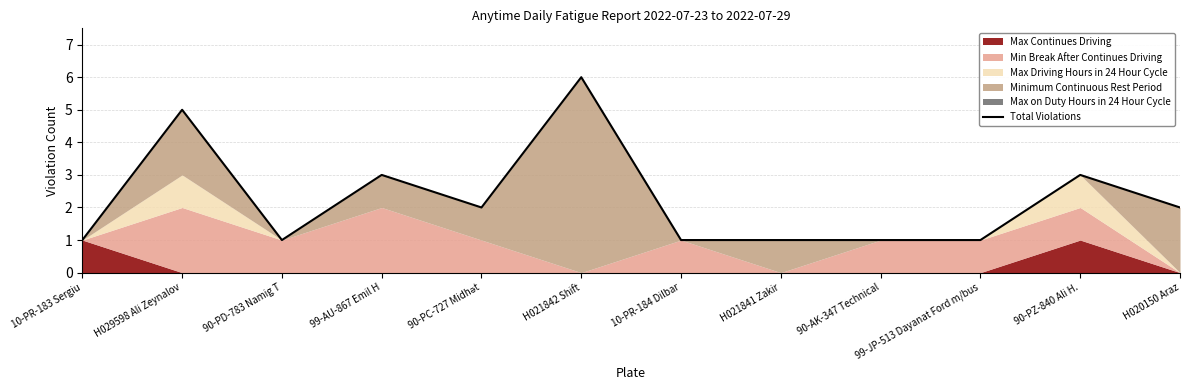

List the labels in order of value, largest first.

H021842 Shift, H029598 Ali Zeynalov, 99-AU-867 Emil H, 90-PZ-840 Ali H., 90-PC-727 Midhət, H020150 Araz, 10-PR-183 Sergiu, 90-PD-783 Namig T, 10-PR-184 Dilbar, H021841 Zakir, 90-AK-347 Technical, 99-JP-513 Dayanat Ford m/bus